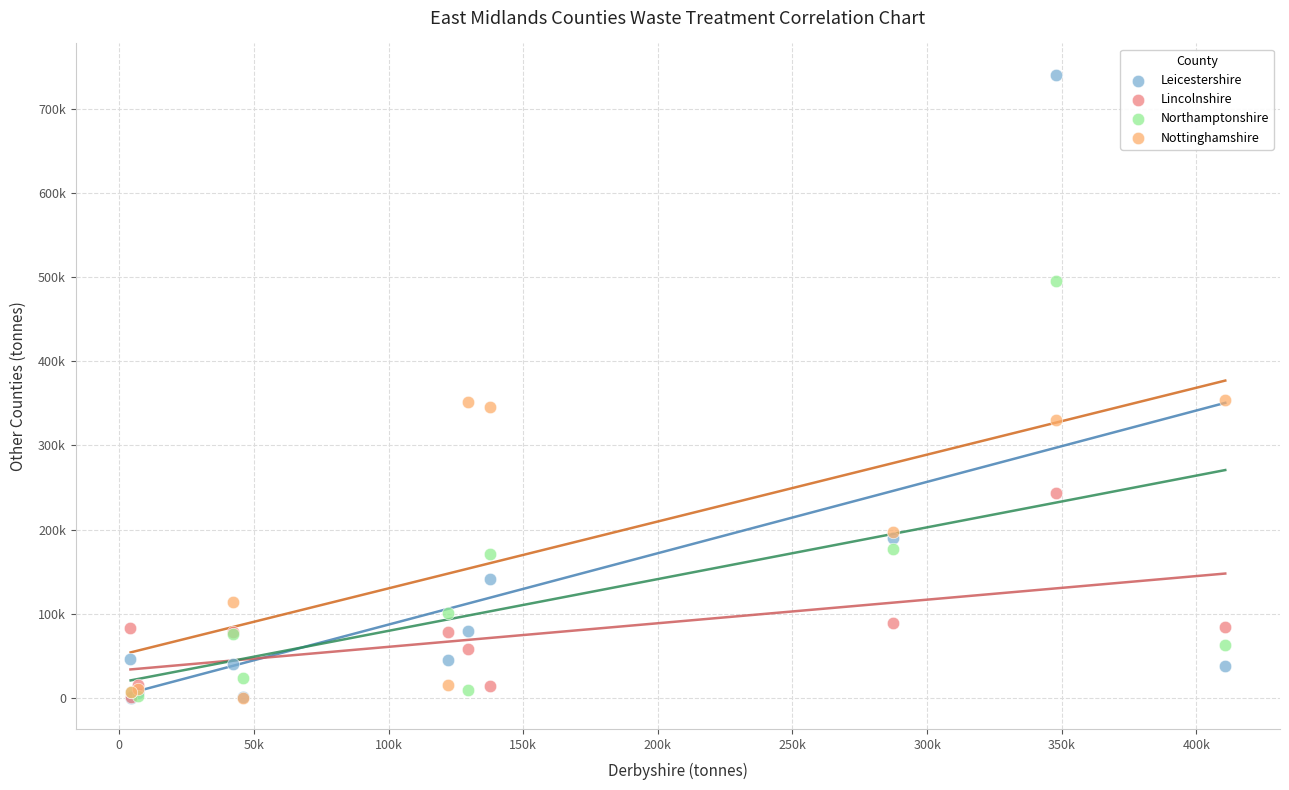

What are all the series names shown in the legend?

Leicestershire, Lincolnshire, Northamptonshire, Nottinghamshire